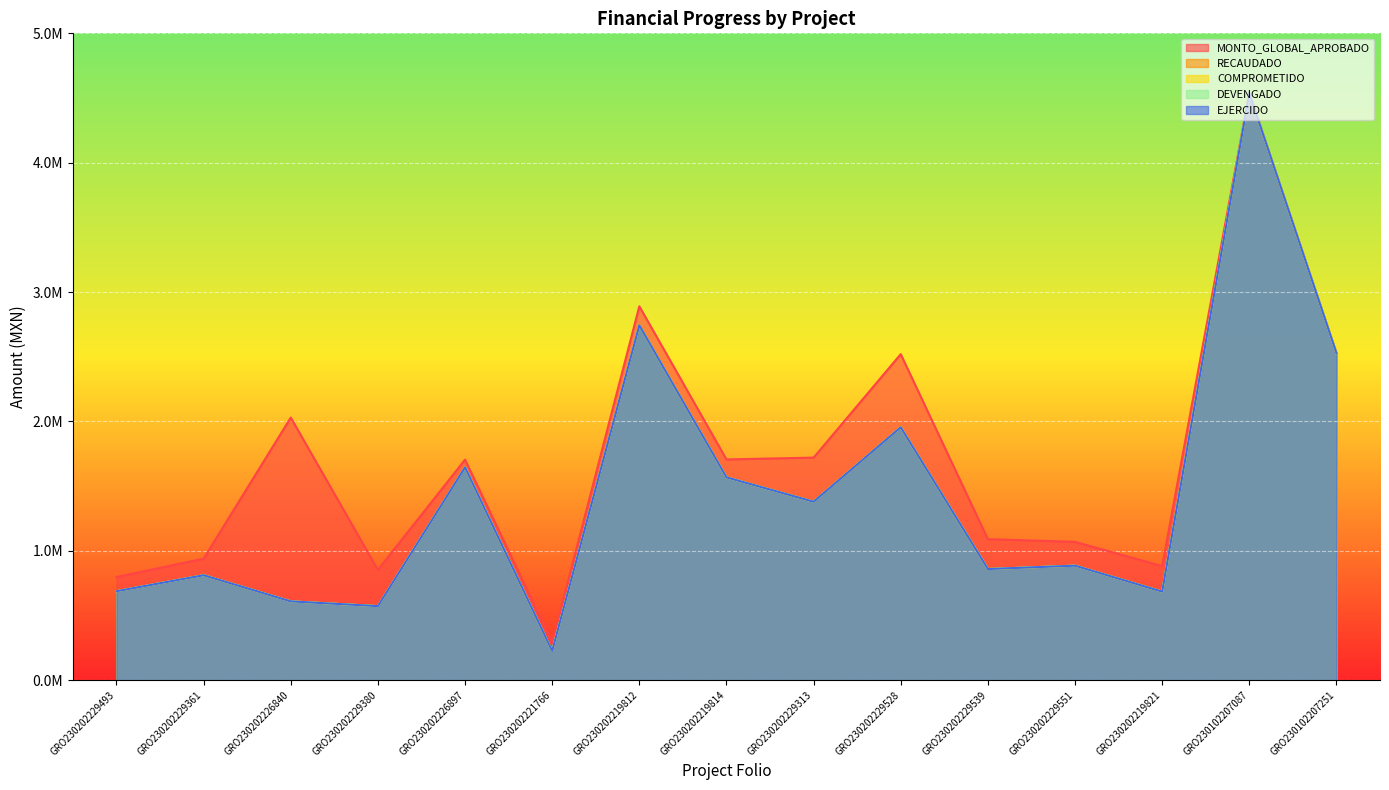

What is the difference between the highest and lowest values at GRO230202229380?

280450.9